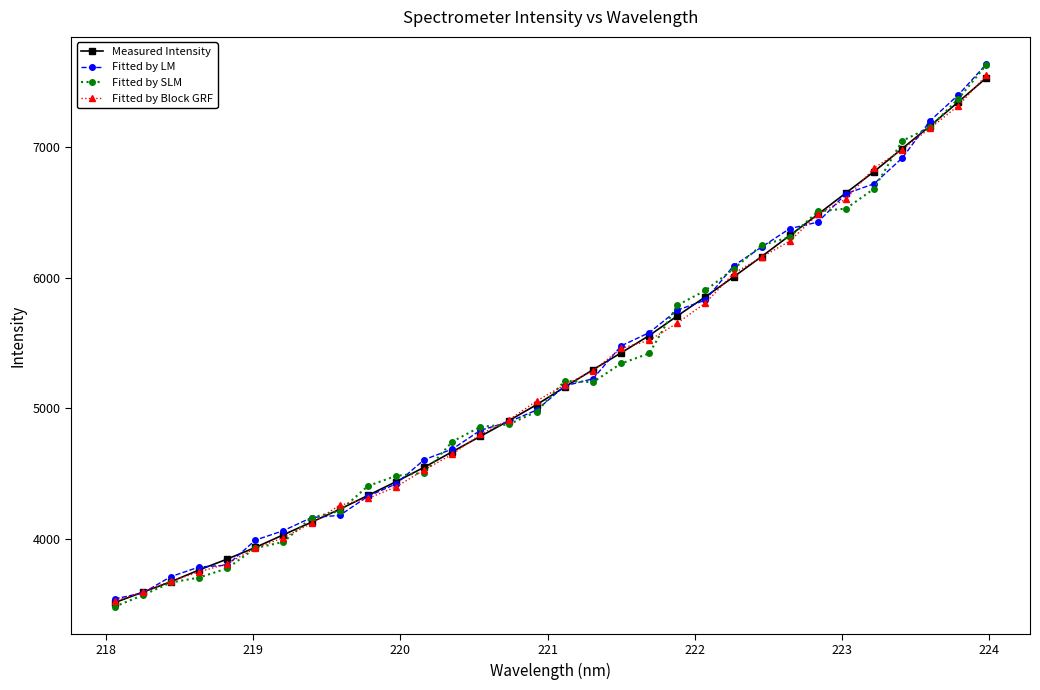

What is the value of the Fitted by SLM point at the 15th from the left?

4875.9